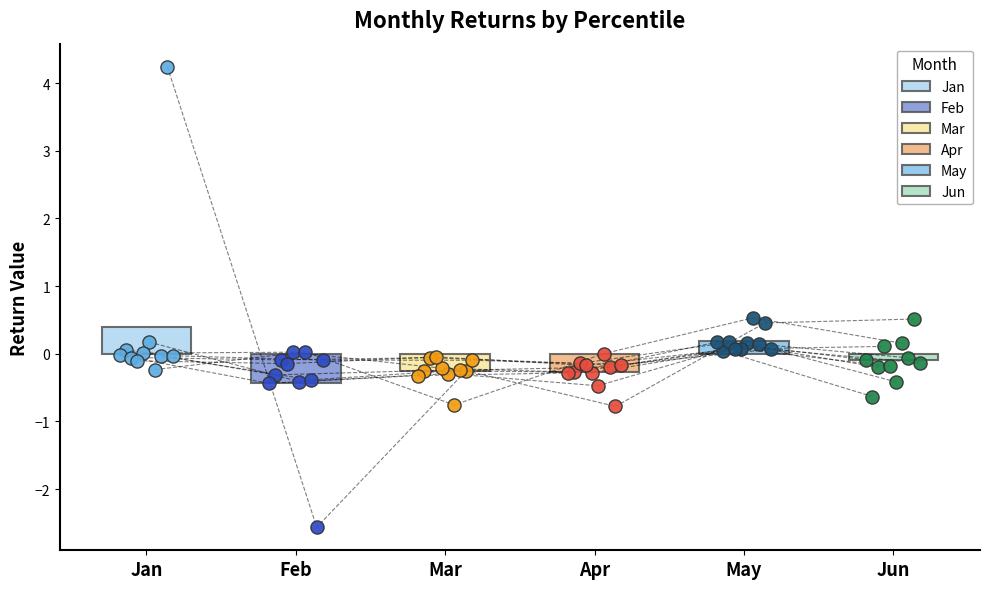

Which series contains the lowest Y value?

Feb